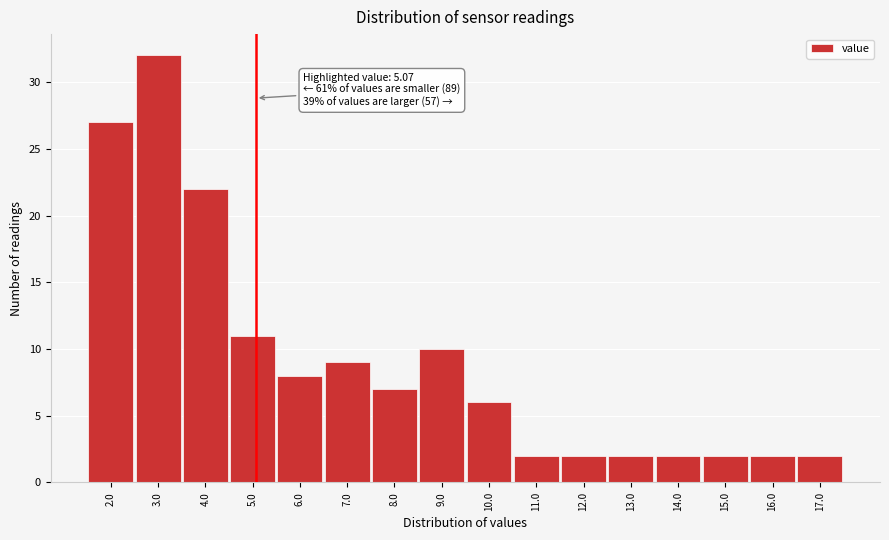

Which range on the x-axis has the tallest bar?

2.5 to 3.5